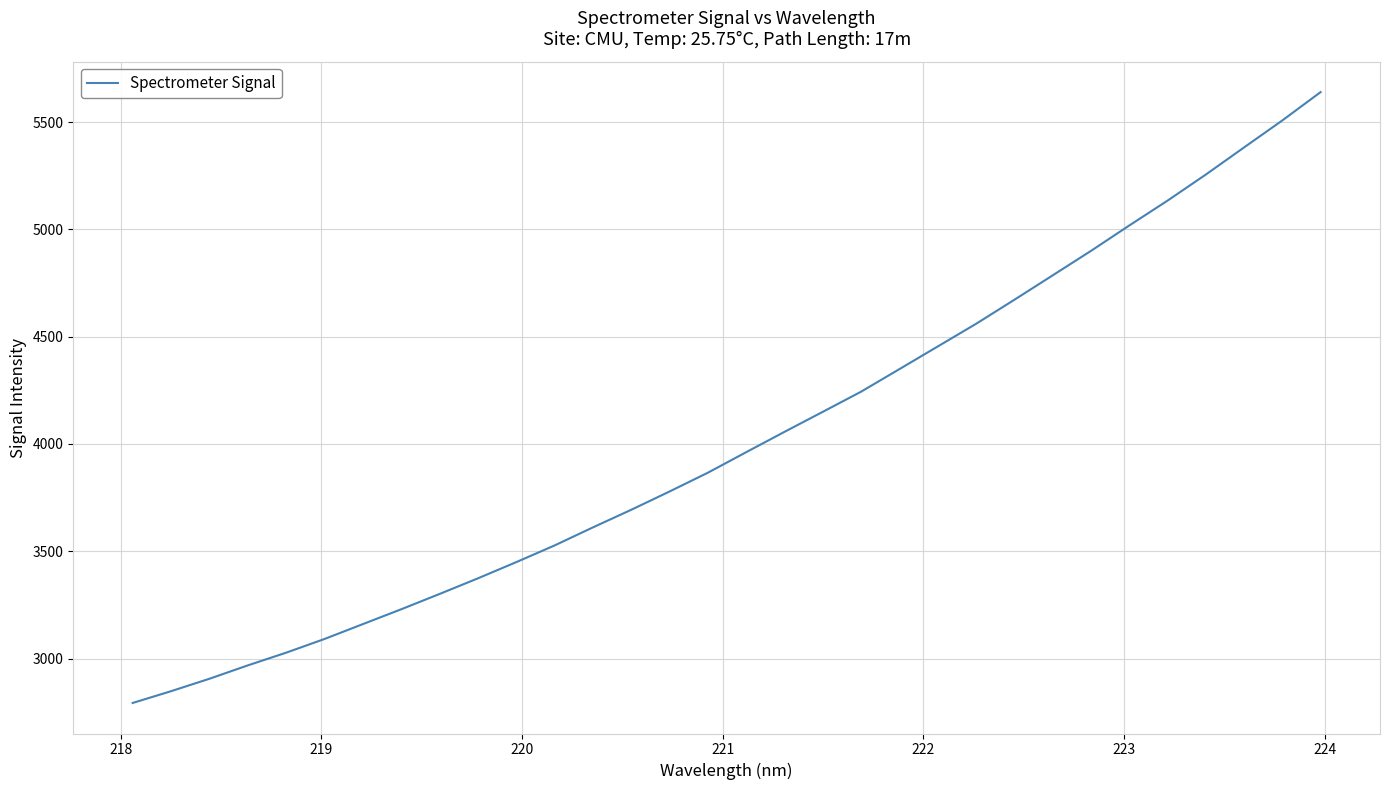

True or false: the data has more than 2 interior local peaks.

False